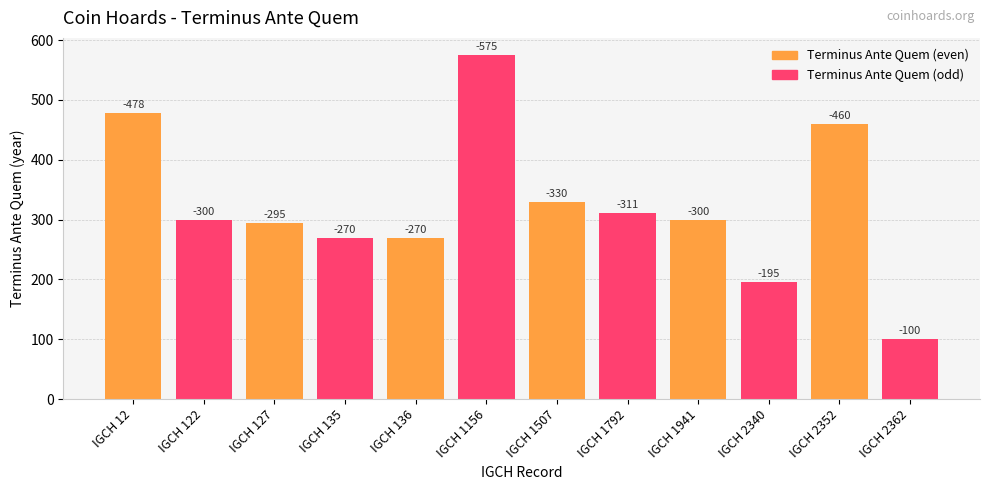

Where is the data nearest to the value 337?

IGCH 1507